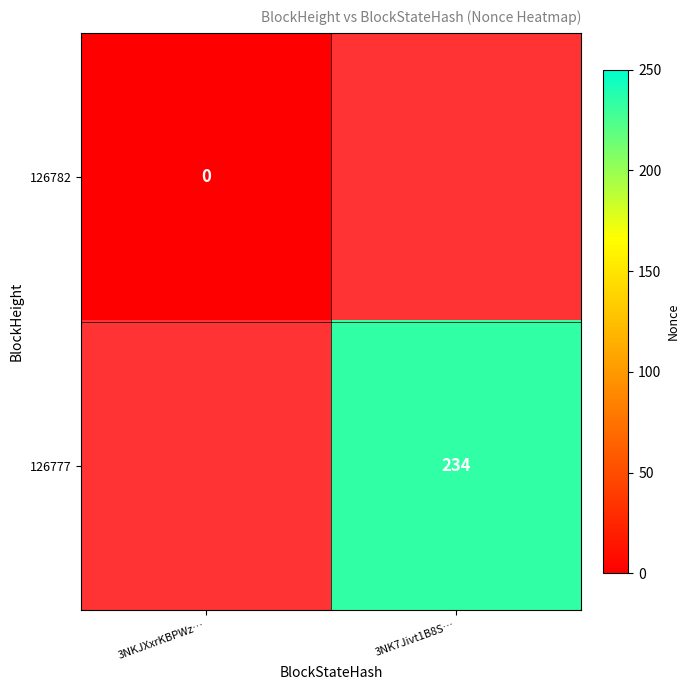

True or false: 126777 has a value of 234 at 3NK7Jivt1B8S….

True